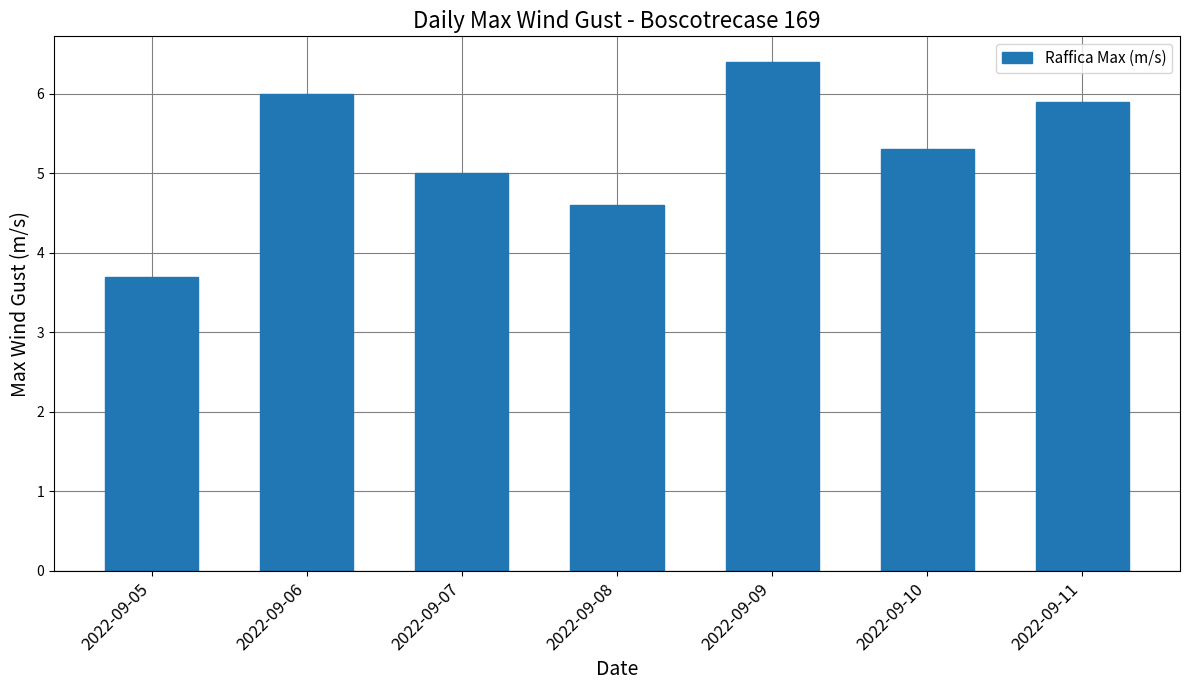

What is the difference between the maximum and minimum values?

2.7